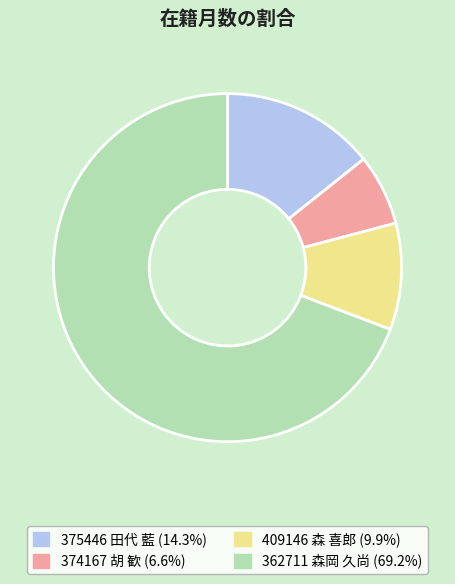

How many segments does this pie chart have?

4